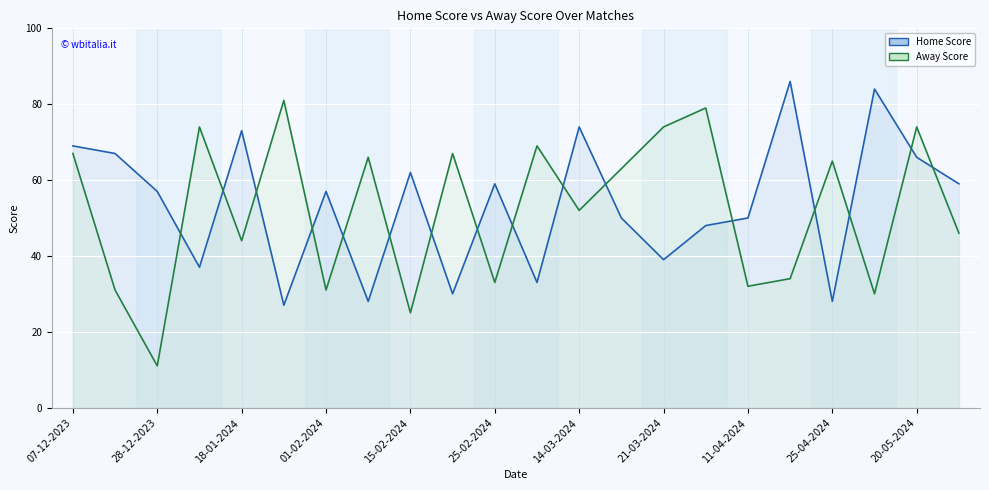

Reading left to right, transcribe all the data shown in this chart.

Home Score line: 69	67	57	37	73	27	57	28	62	30	59	33	74	50	39	48	50	86	28	84	66	59
Away Score line: 67	31	11	74	44	81	31	66	25	67	33	69	52	63	74	79	32	34	65	30	74	46